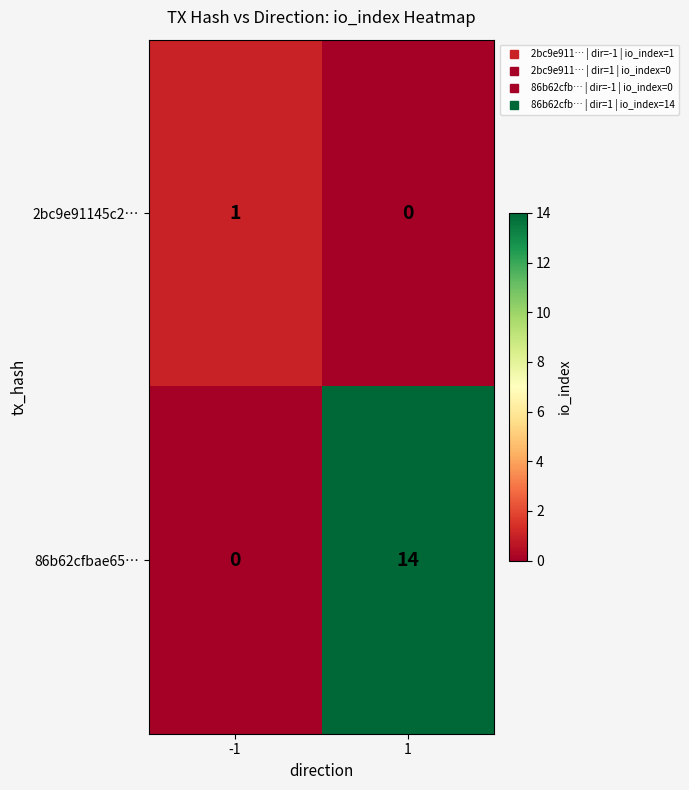

At which category does the chart reach its peak across all series?

1